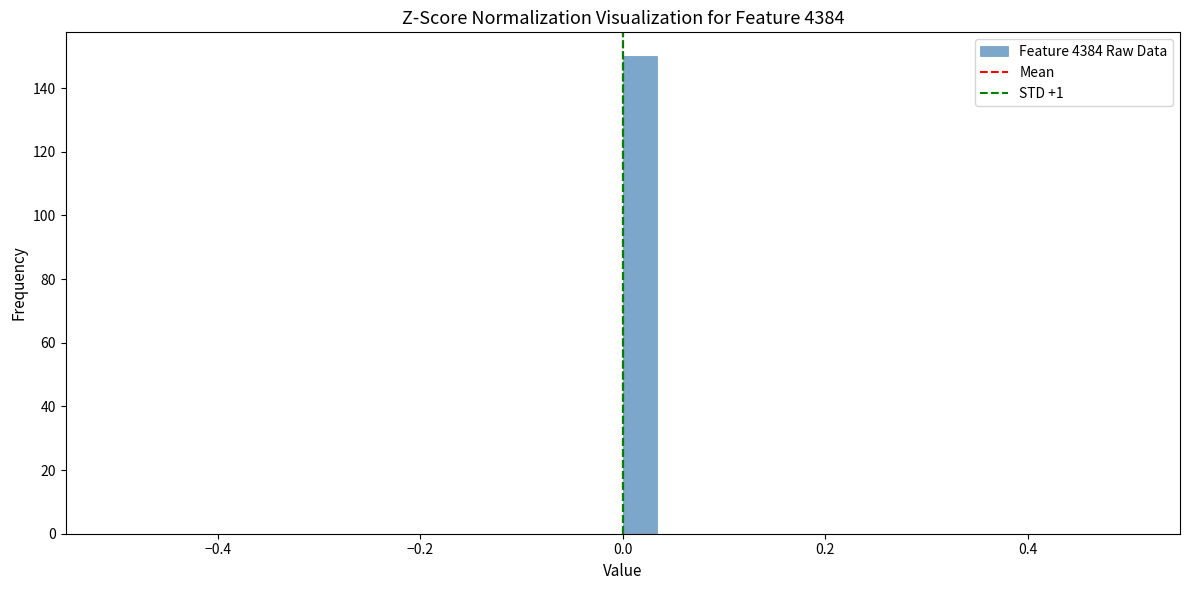

Read against the x-axis, roughly where is the centre of the tallest bar?

0.02